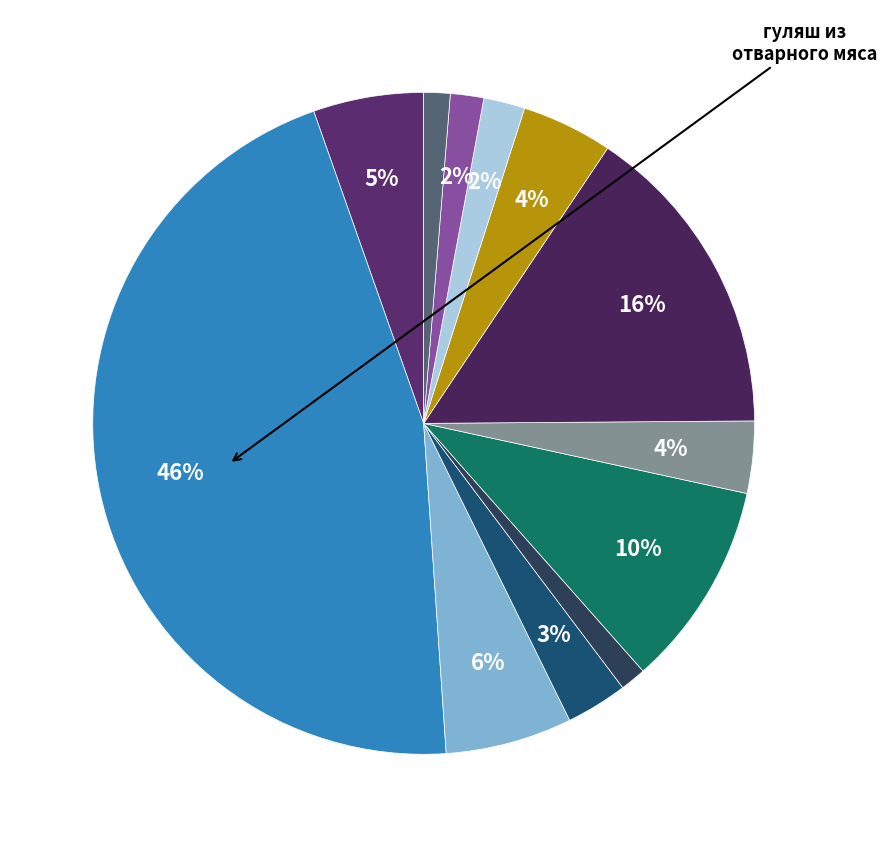

Is there a majority slice in this chart?

No